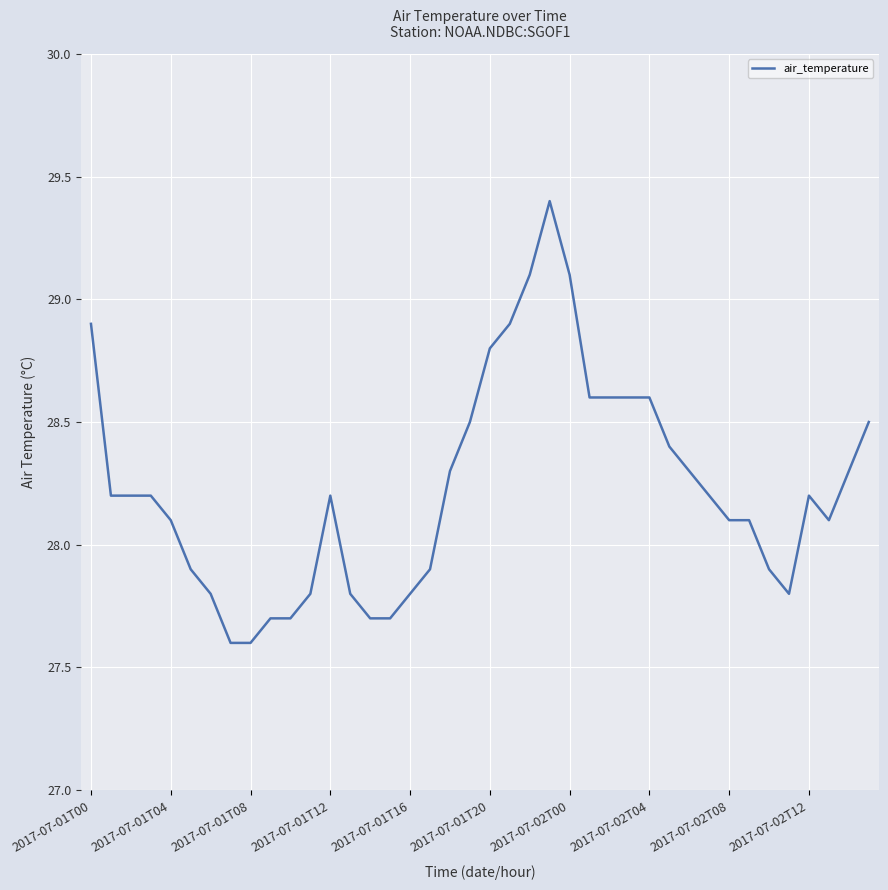

What is the minimum value shown in the chart?

27.6